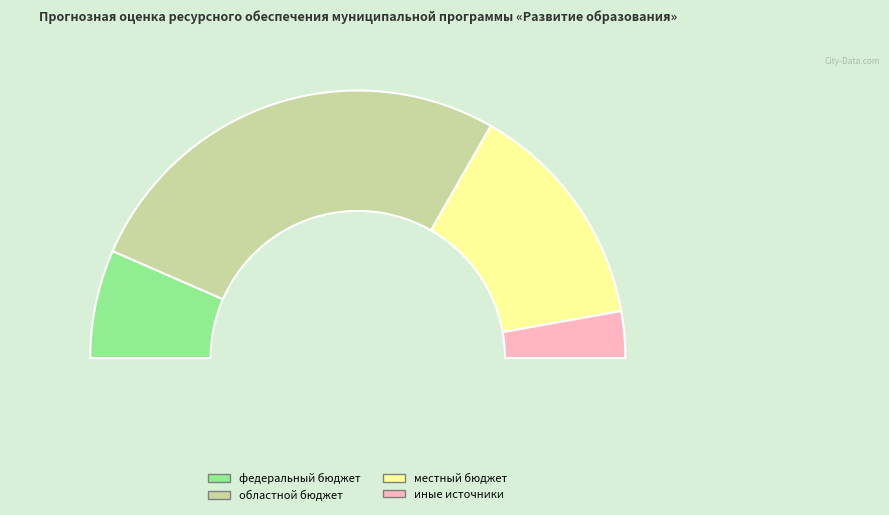

Which slice is the smallest?

иные источники